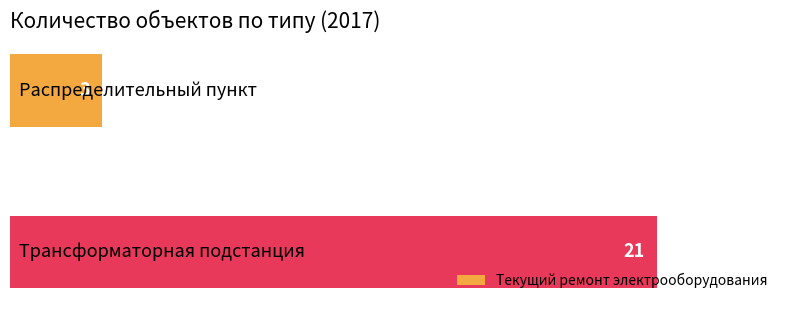

What is the average value?

12